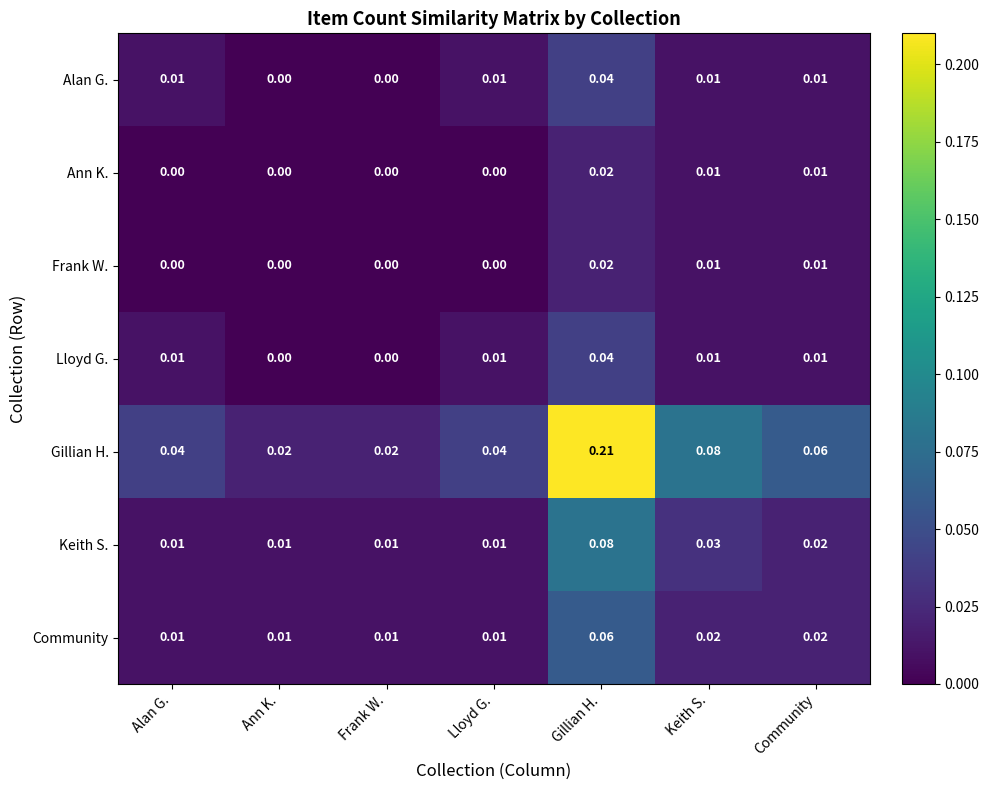

Which series has the largest total across all categories?

Gillian H.